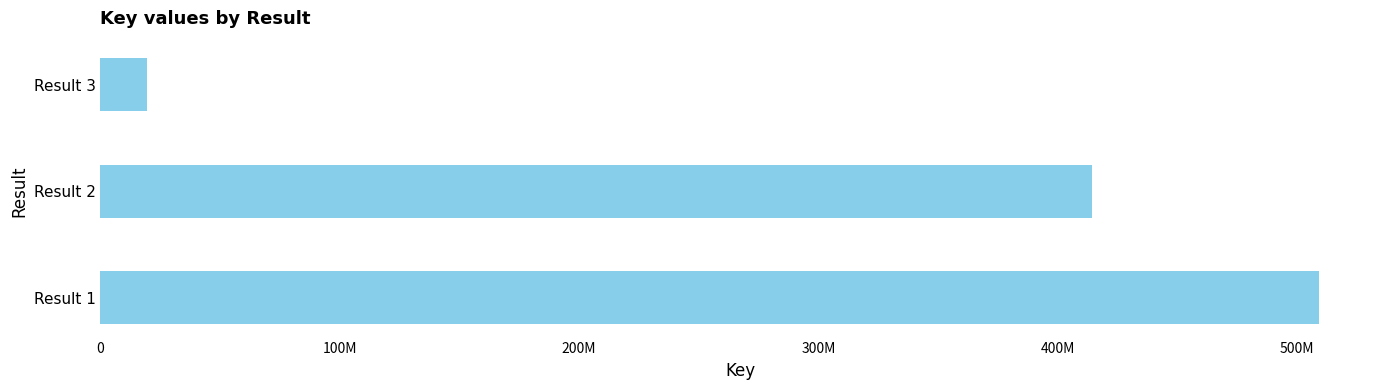

What is the difference between the second highest and minimum values?

394968947